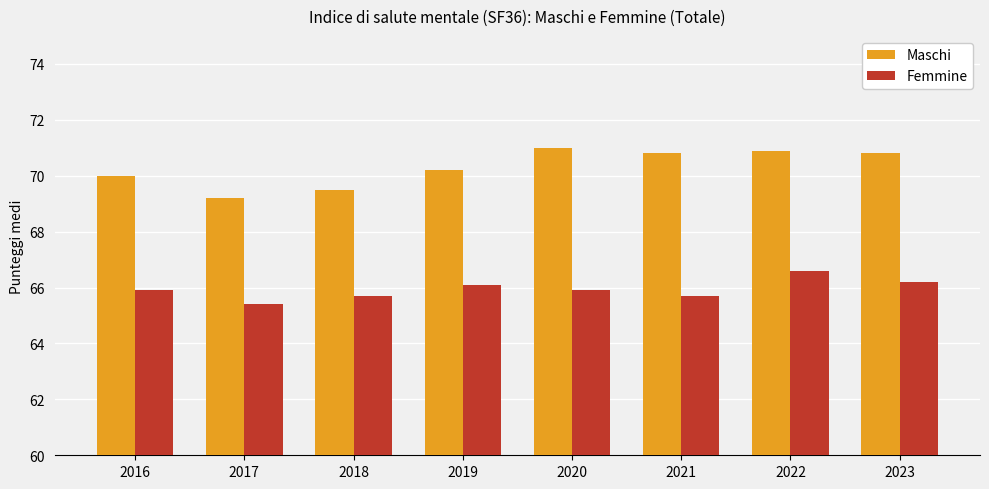

How many categories are shown in the chart?

8